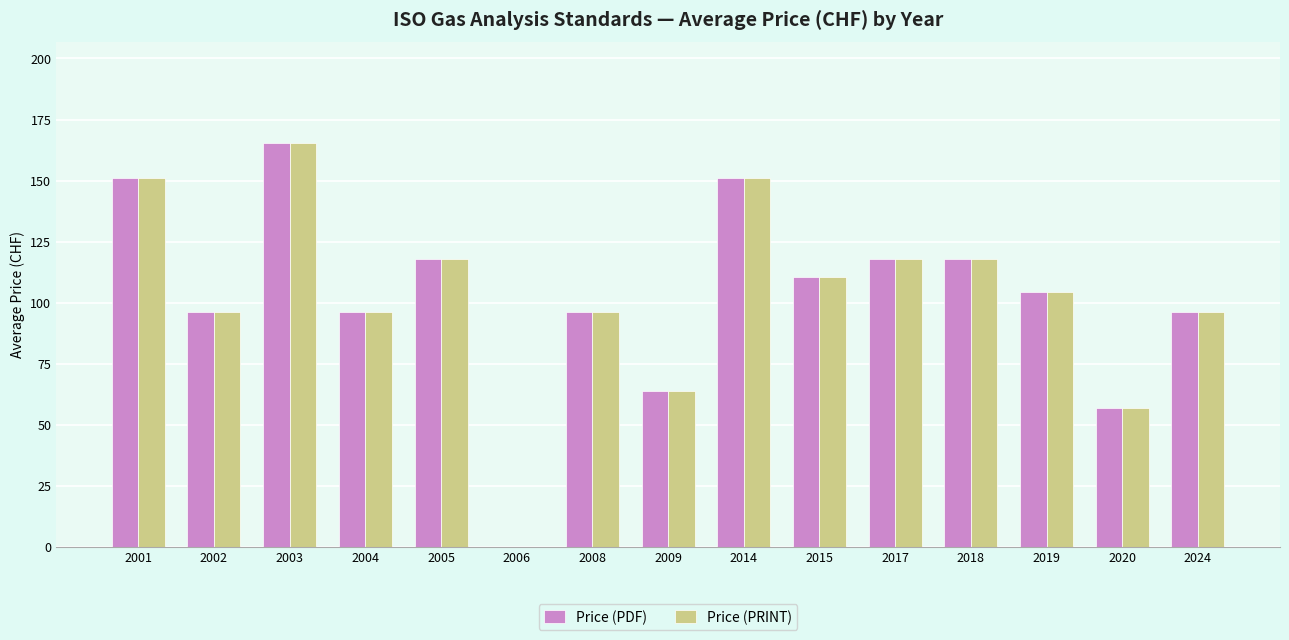

Are the bars grouped side by side (vs. stacked)?

Yes